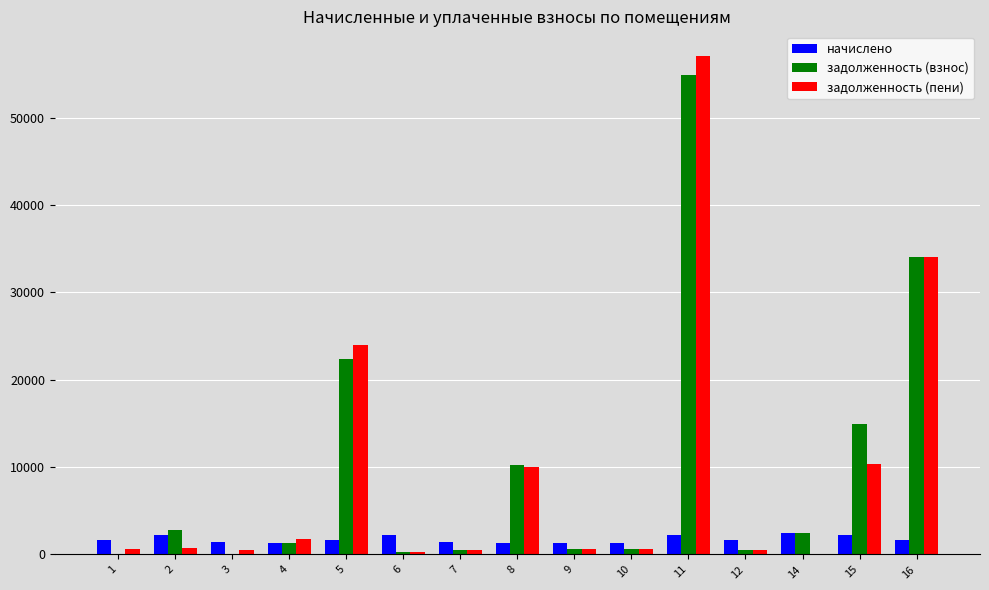

Is the value of задолженность (взнос) at 8 greater than the value of задолженность (пени) at 12?

Yes